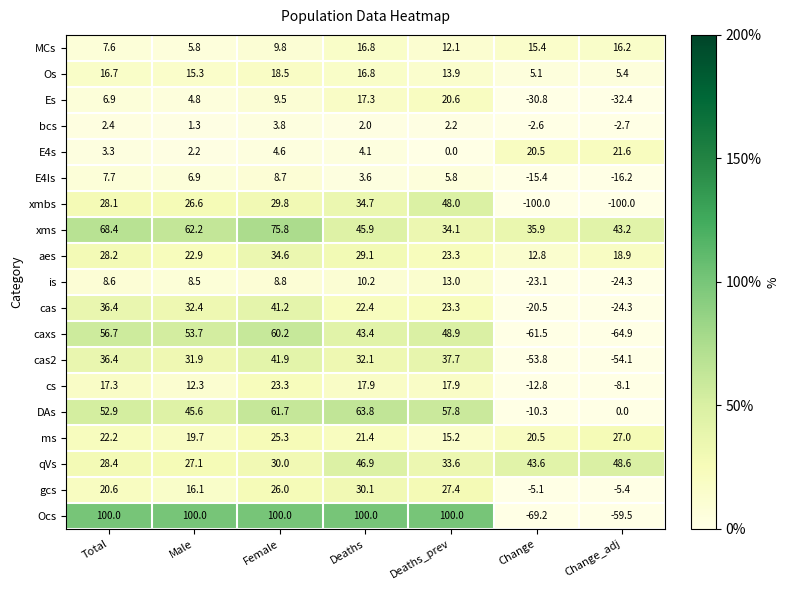

Where does the ms series first go above 21?

Total